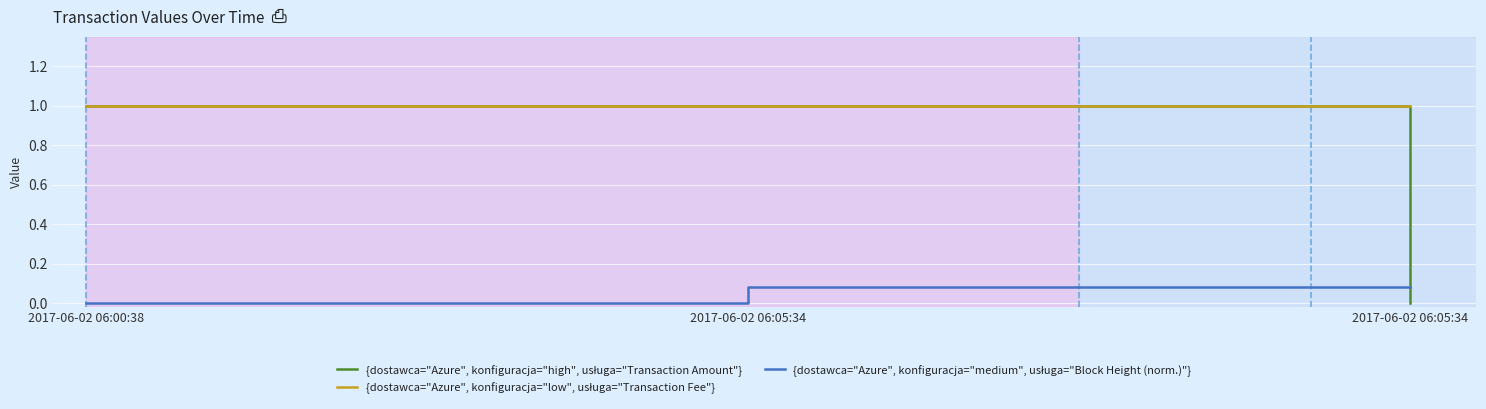

Reading left to right, transcribe all the data shown in this chart.

{dostawca="Azure", konfiguracja="high", usługa="Transaction Amount"}: 2017-06-02 06:00:38=1.0	2017-06-02 06:05:34=1.0	2017-06-02 06:05:34=0.0
{dostawca="Azure", konfiguracja="low", usługa="Transaction Fee"}: 2017-06-02 06:00:38=1.0	2017-06-02 06:05:34=1.0	2017-06-02 06:05:34=1.0
{dostawca="Azure", konfiguracja="medium", usługa="Block Height (norm.)"}: 2017-06-02 06:00:38=0.0	2017-06-02 06:05:34=0.1	2017-06-02 06:05:34=0.1